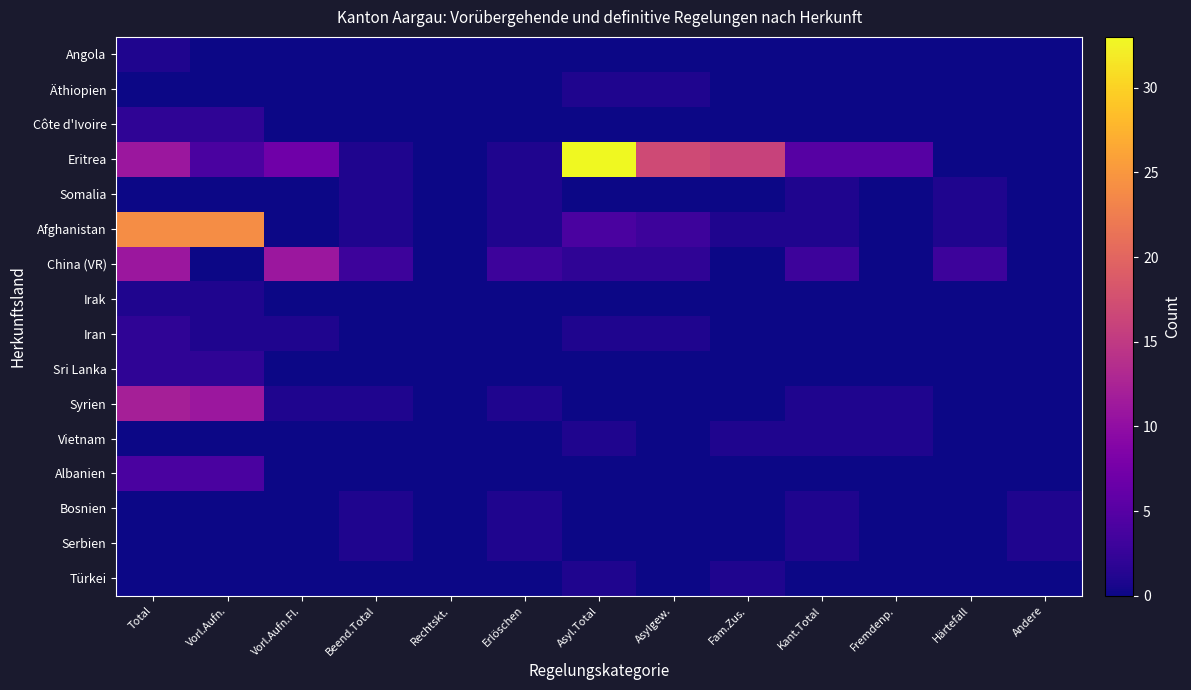

Which series has the largest range (max minus min)?

Eritrea